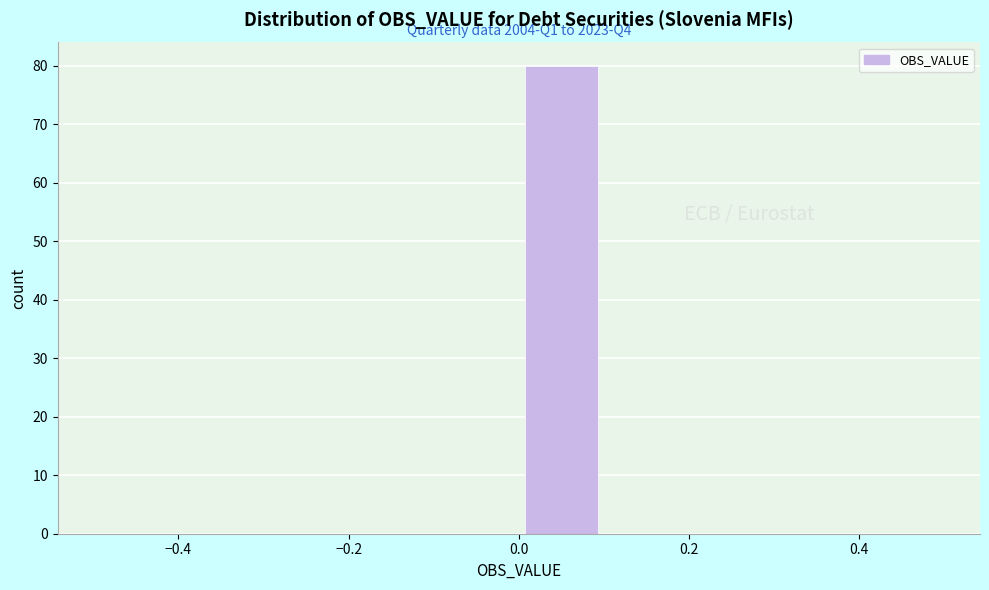

Over which range of the x-axis is the bar tallest?

0.0 to 0.1